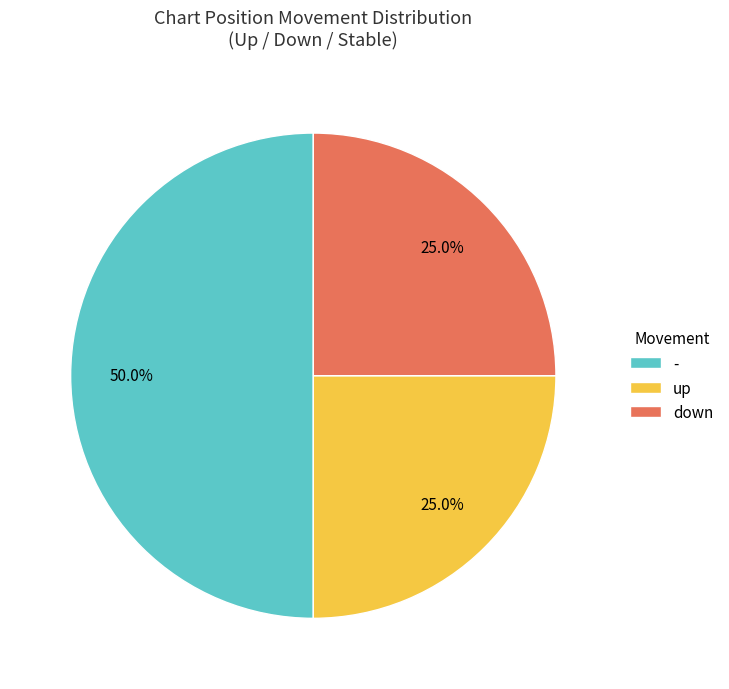

What is the largest slice in the pie chart?

-